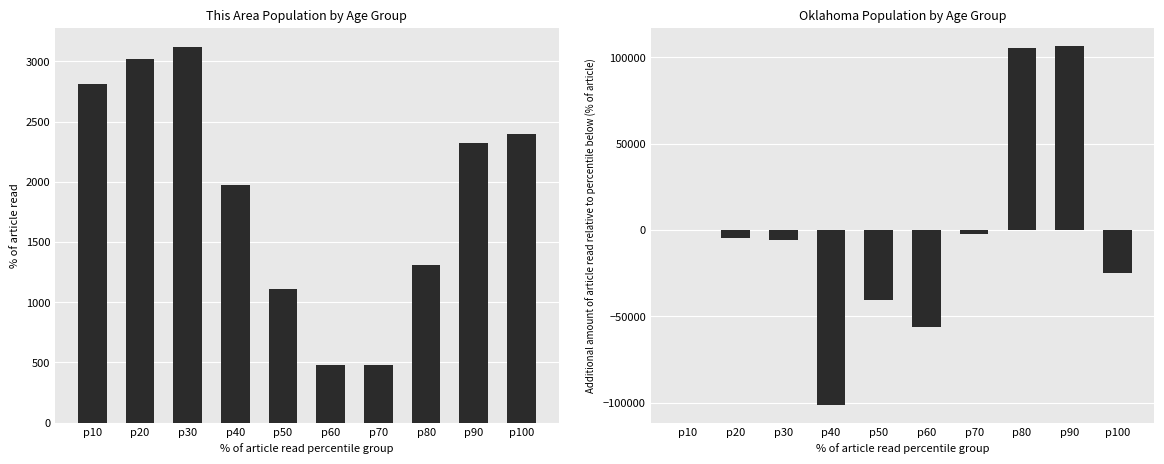

What is the value of the Oklahoma bar at the 5th from the left?

-40596